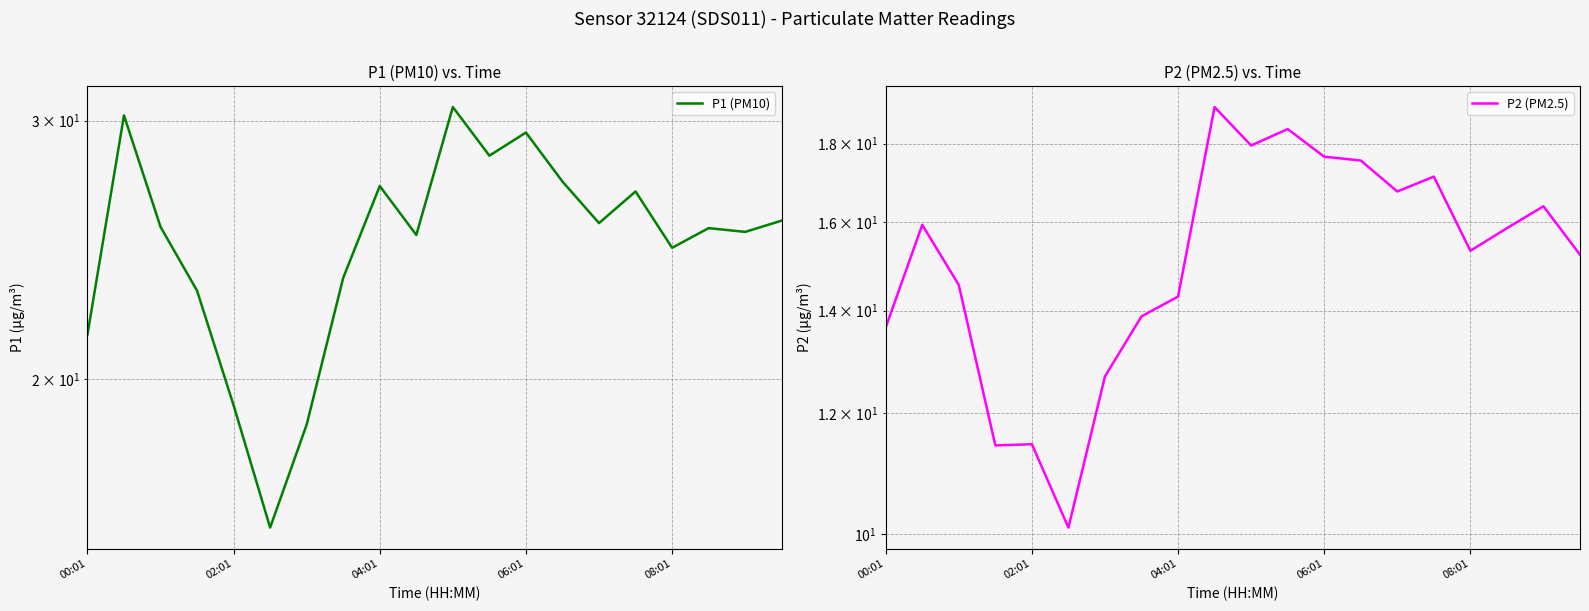

True or false: P1 (PM10) has more than 2 interior local peaks.

True